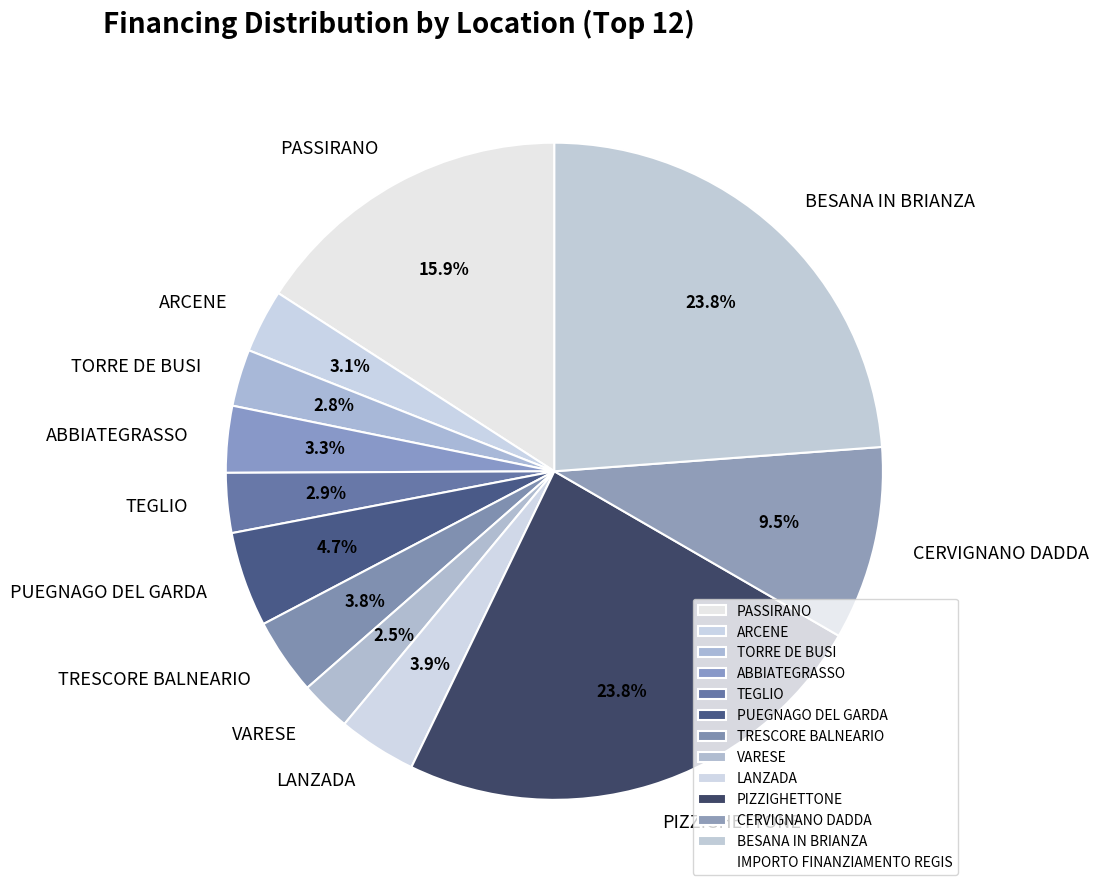

How many segments does this pie chart have?

12